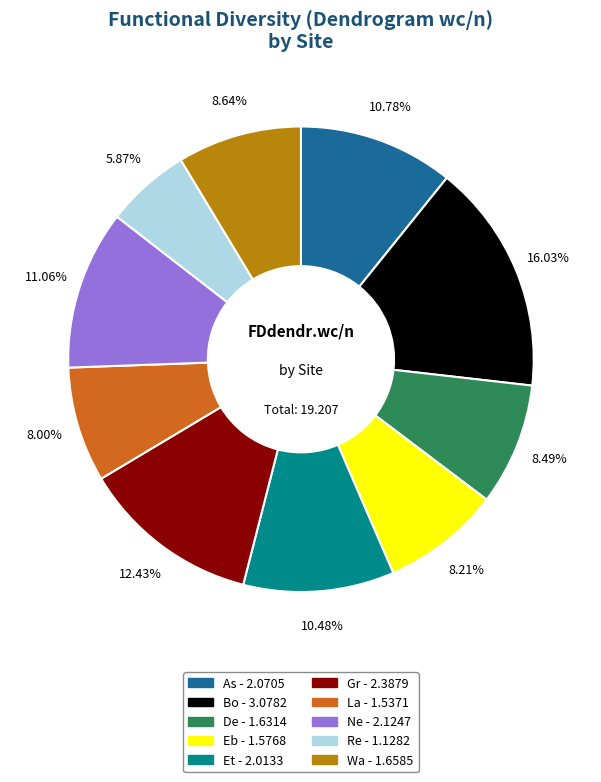

To the nearest percent, what is the average slice percentage?

10%